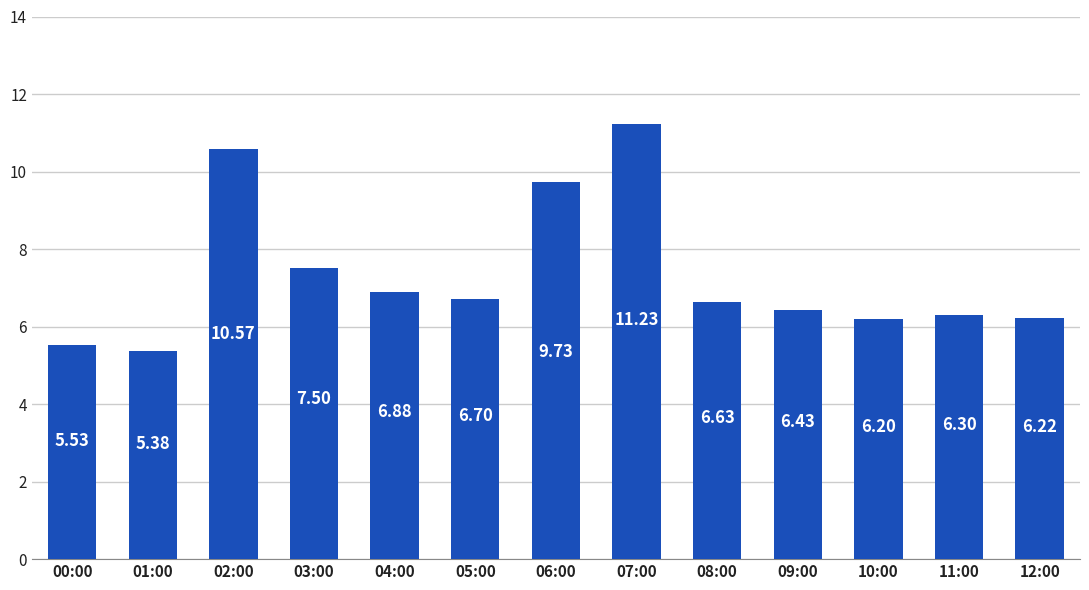

Which label corresponds to the smallest value in the chart?

01:00